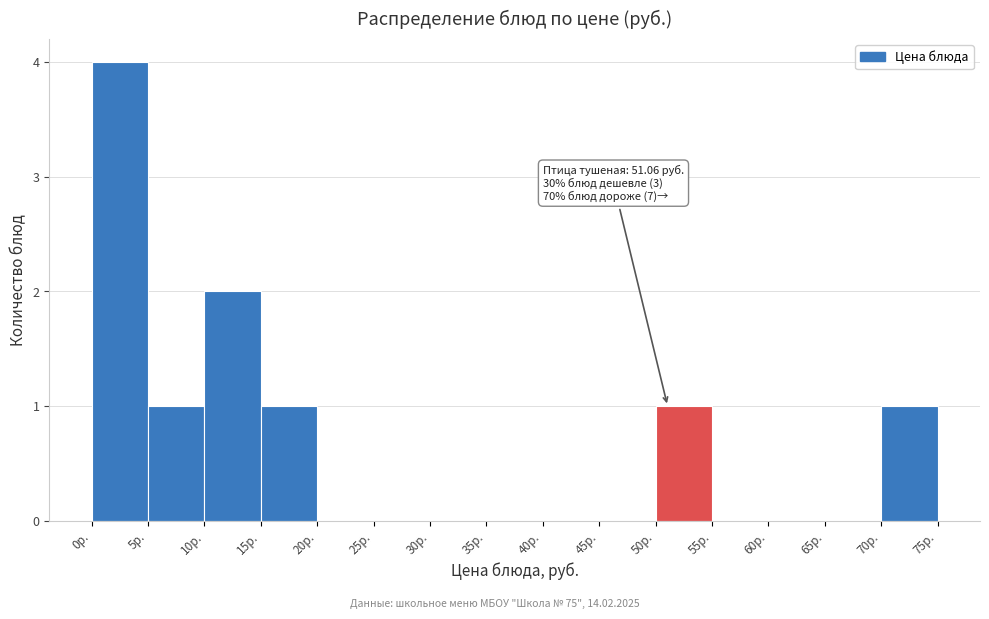

Which range on the x-axis has the tallest bar?

0 to 5